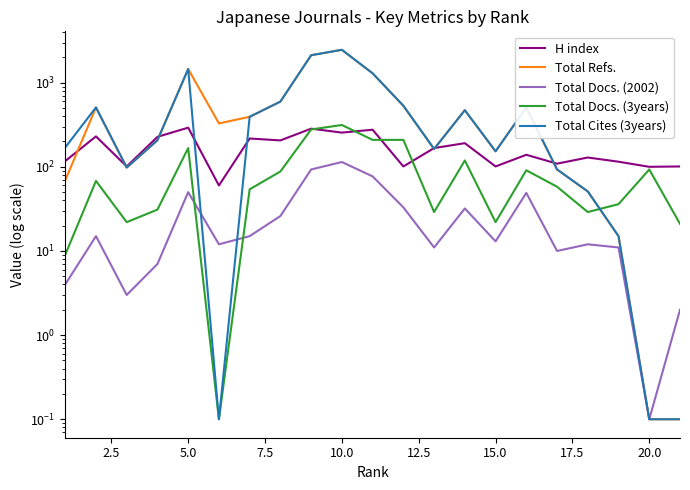

What is the difference between the maximum and minimum values in the H index series?

232.0